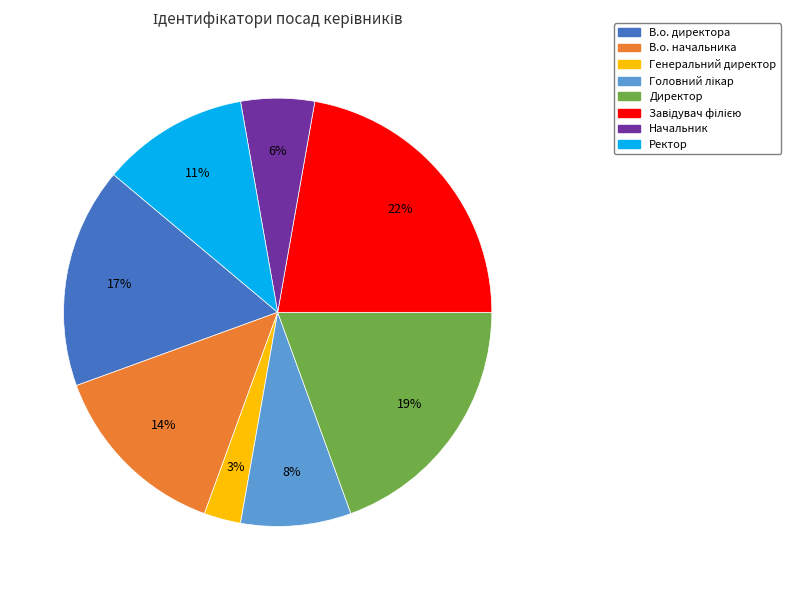

What percentage is the В.о. начальника slice, to the nearest percent?

14%